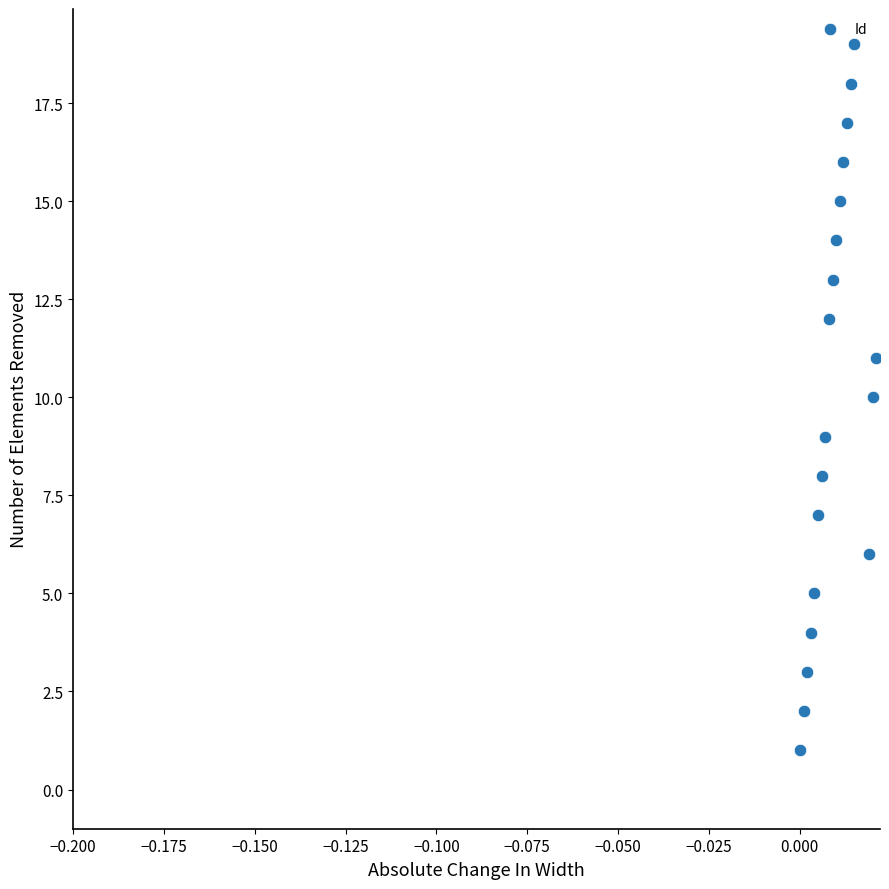

What is the range of Y values (max minus min)?

18